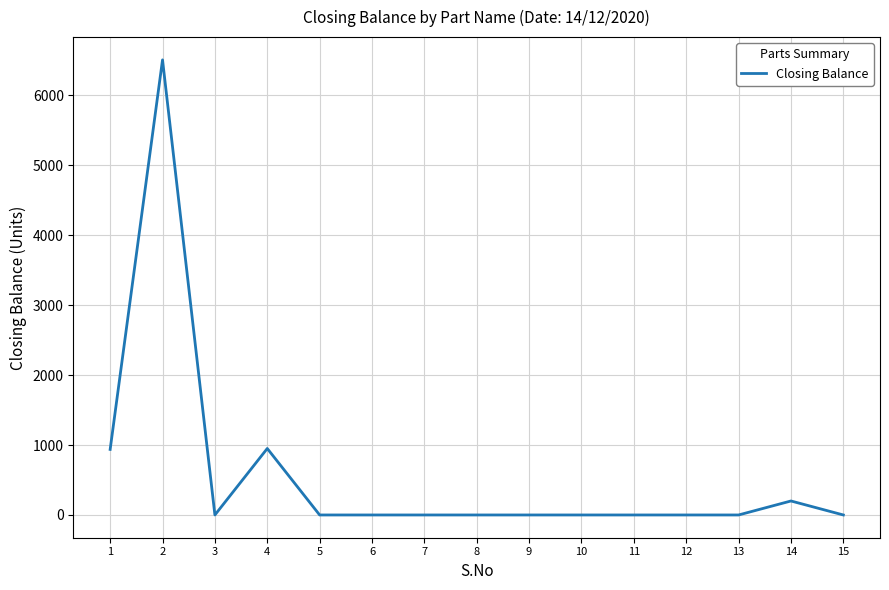

Is it true that the value at 12 is -4518?

False